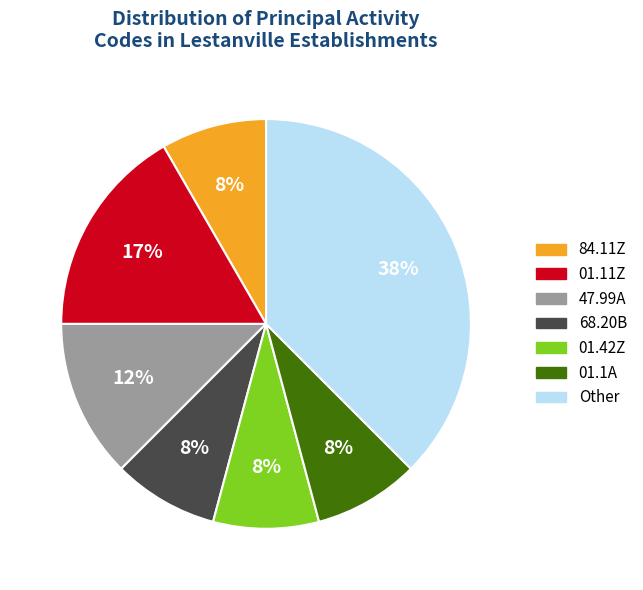

Do Other and 84.11Z together represent more than half of the pie?

No